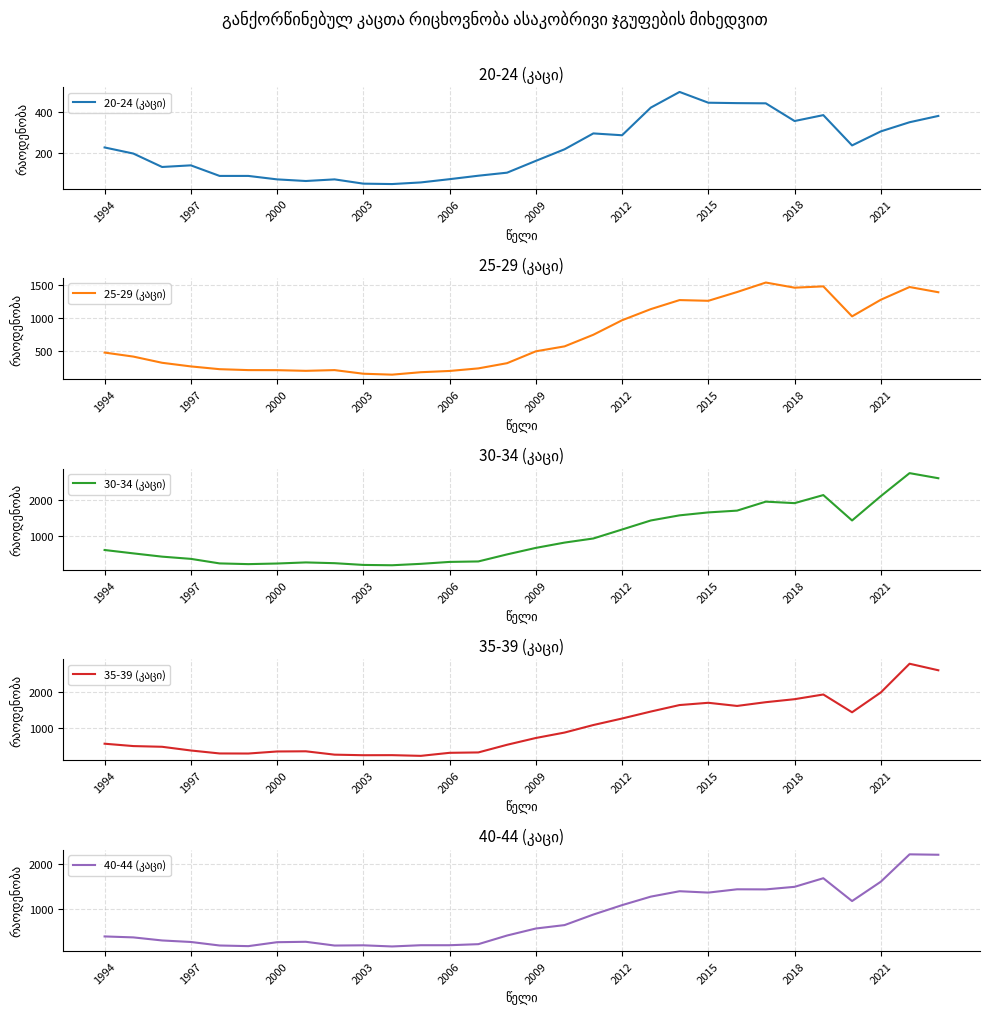

List the series in order of their peak value, highest first.

35-39 (კაცი), 30-34 (კაცი), 40-44 (კაცი), 25-29 (კაცი), 20-24 (კაცი)